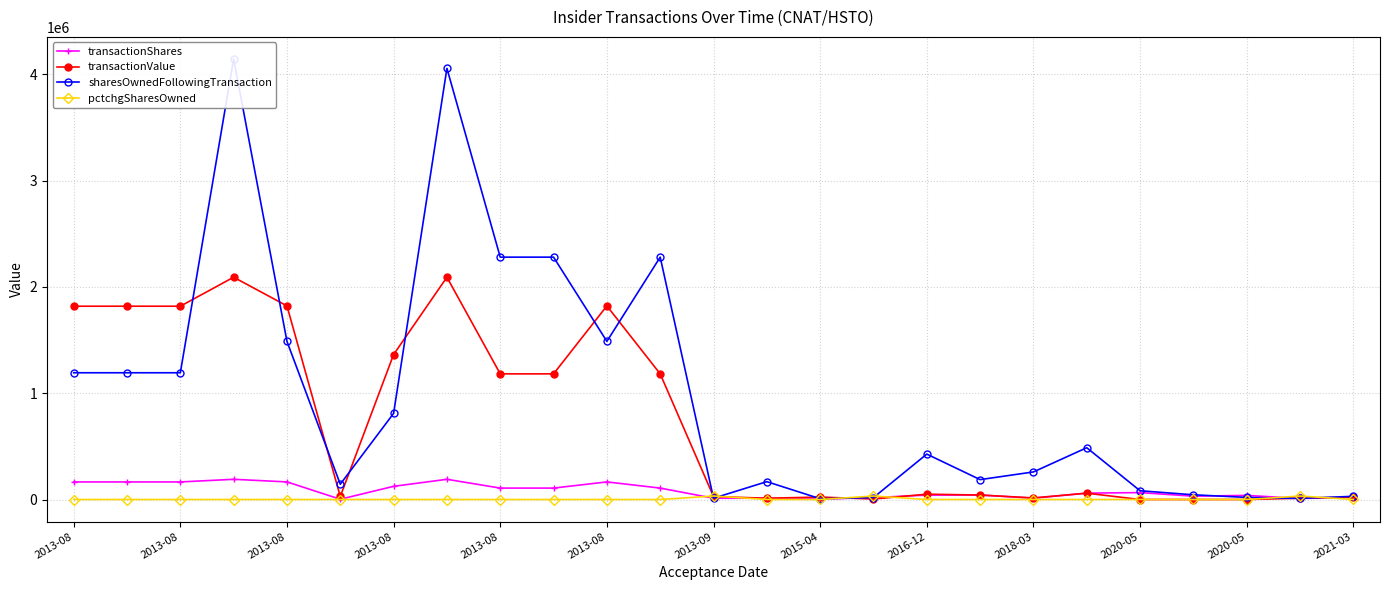

What is the sum of the transactionValue values at 17 and 23?

54394